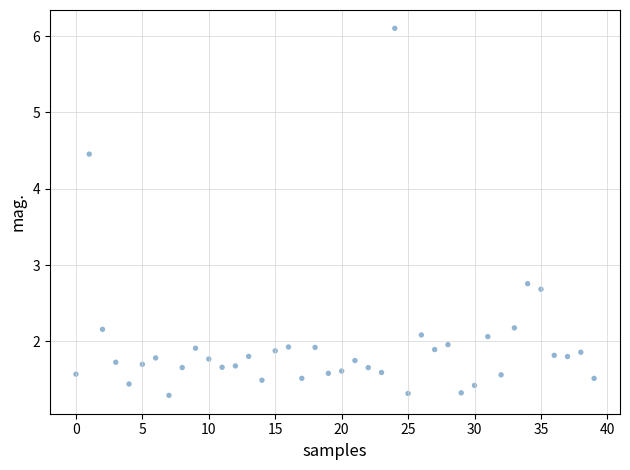

What Y value in the scatter plot is closest to 3?

2.8